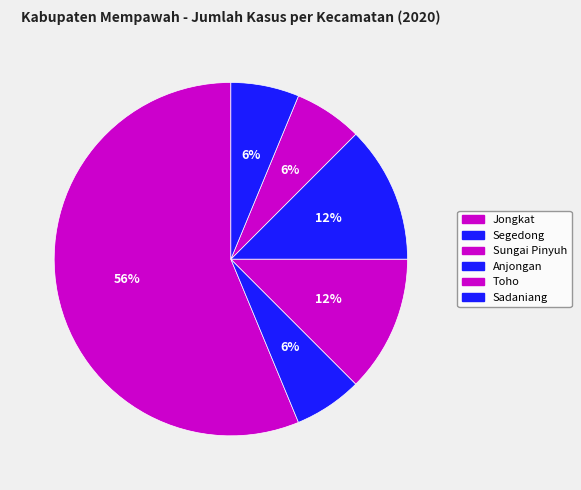

What is the change in value from Jongkat to Anjongan?

-7